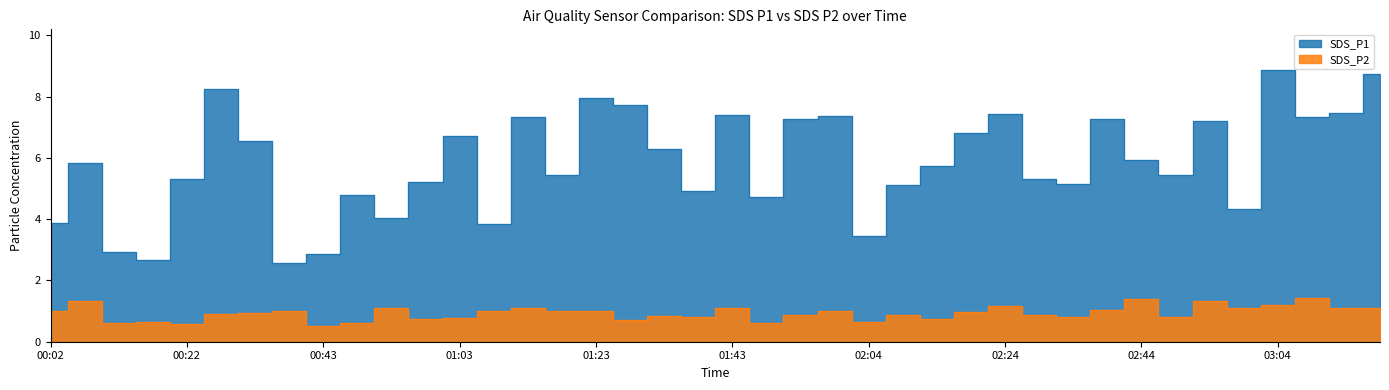

Reading left to right, extract all data points from this chart.

SDS_P1: 3.9	5.8	2.9	2.7	5.3	8.2	6.6	2.6	2.9	4.8	4.0	5.2	6.7	3.8	7.3	5.4	8.0	7.7	6.3	4.9	7.4	4.7	7.3	7.4	3.5	5.1	5.8	6.8	7.5	5.3	5.2	7.3	5.9	5.5	7.2	4.3	8.9	7.3	7.5	8.7
SDS_P2: 1.0	1.3	0.6	0.6	0.6	0.9	0.9	1.0	0.5	0.6	1.1	0.7	0.8	1.0	1.1	1.0	1.0	0.7	0.8	0.8	1.1	0.6	0.9	1.0	0.6	0.9	0.7	1.0	1.2	0.9	0.8	1.1	1.4	0.8	1.3	1.1	1.2	1.4	1.1	1.1